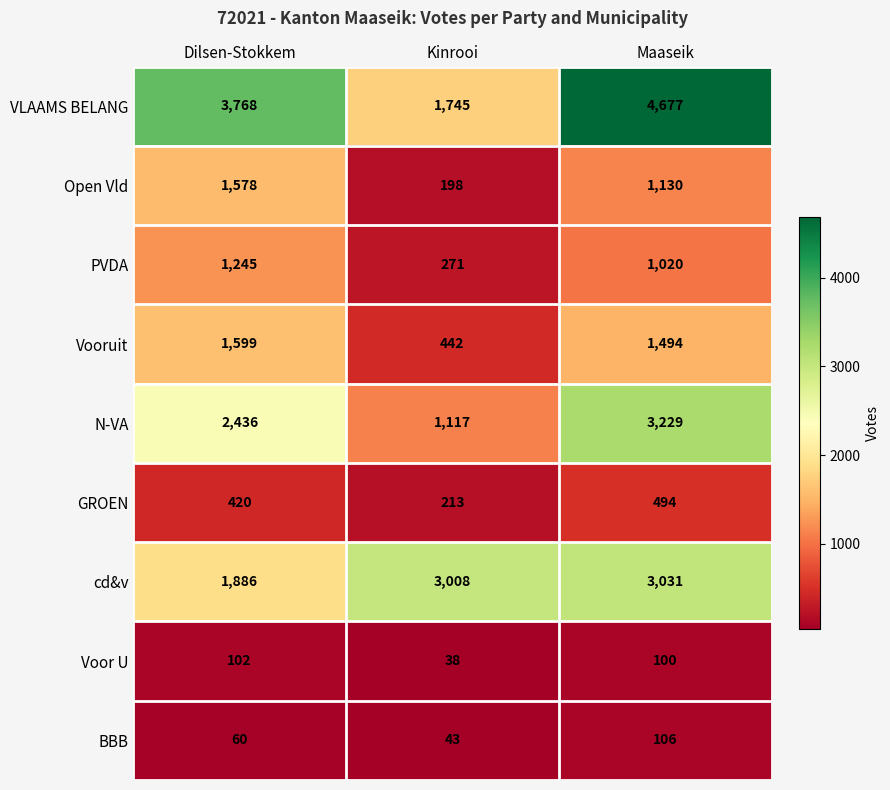

At Kinrooi, list the series in order from largest to smallest.

cd&v, VLAAMS BELANG, N-VA, Vooruit, PVDA, GROEN, Open Vld, BBB, Voor U